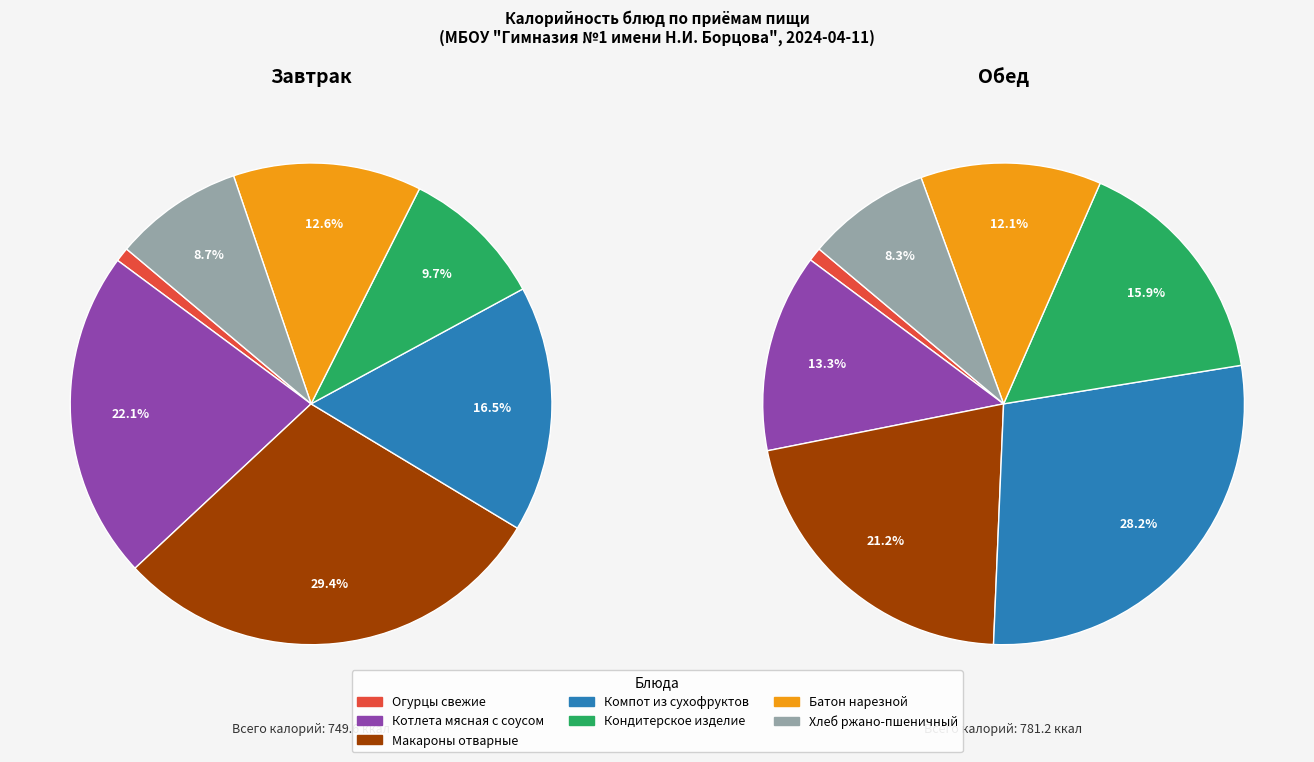

Does Хлеб ржано-пшеничный represent more than half of the total?

No